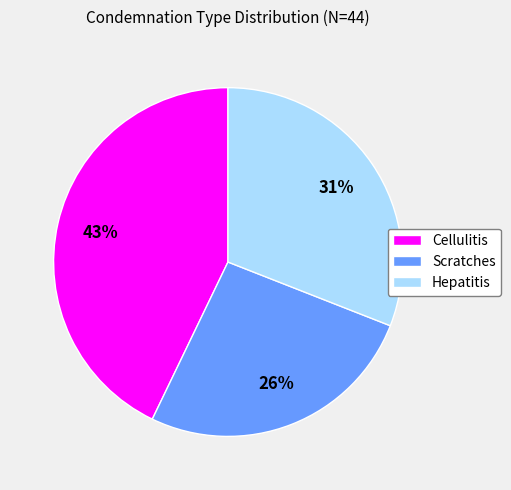

To the nearest percent, what is the difference between the Scratches and Cellulitis slice percentages?

17%